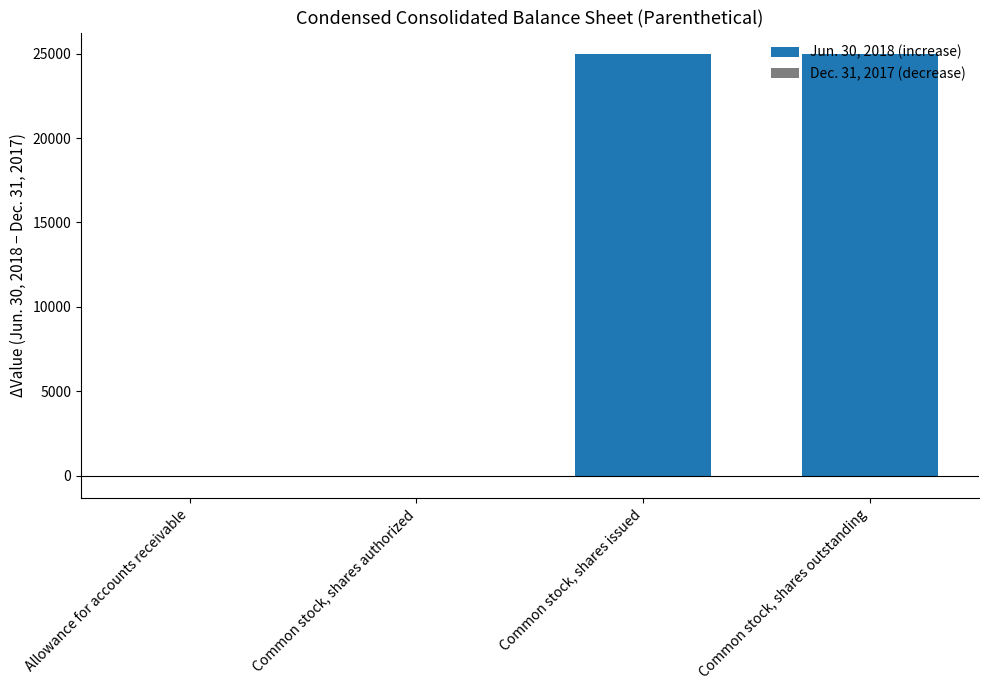

What is the label of the 4th bar from the left?

Common stock, shares outstanding